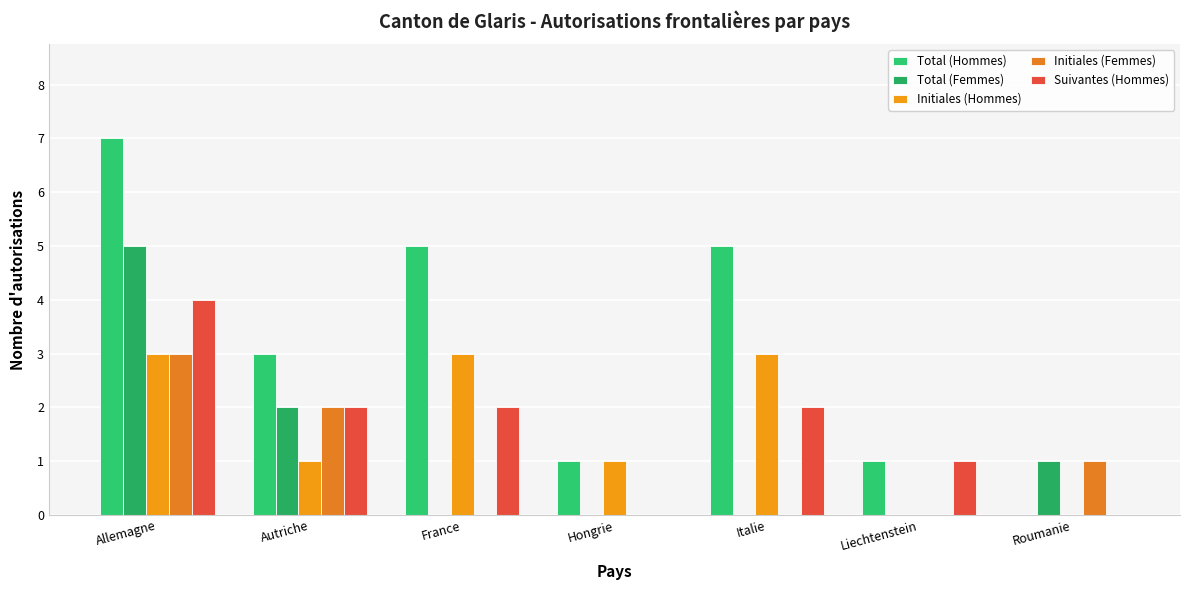

At which category is the sum across all series the highest?

Allemagne